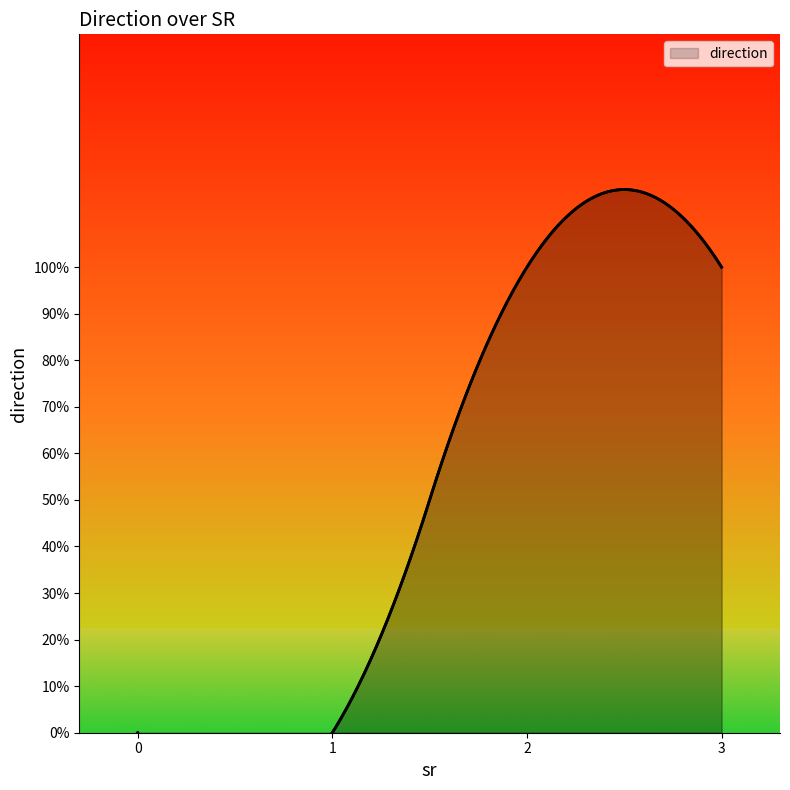

True or false: the data has more than 1 interior local peaks.

False